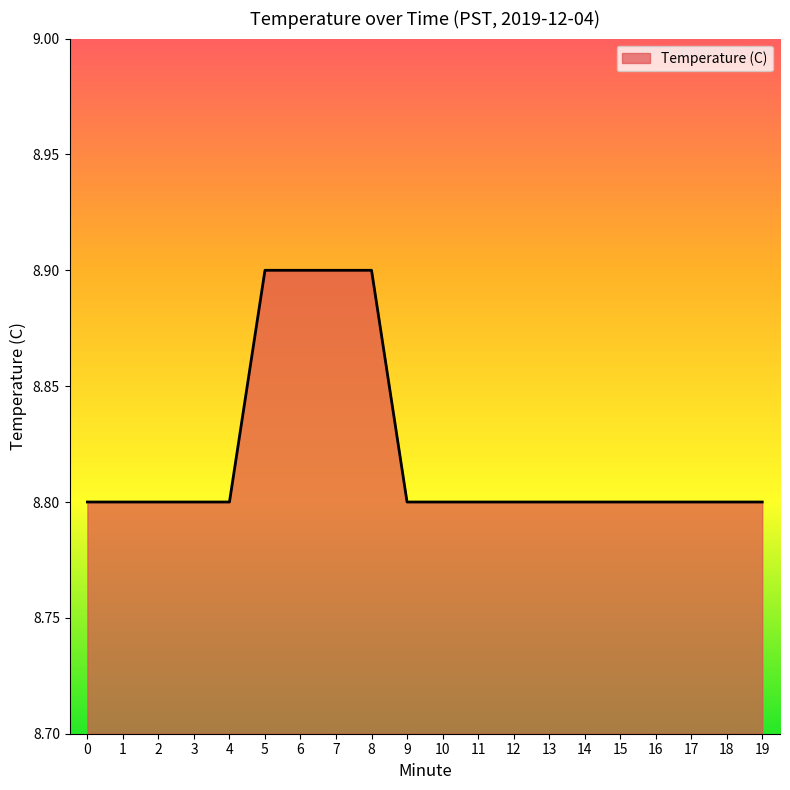

The value at 7 is 8.9. True or false?

True